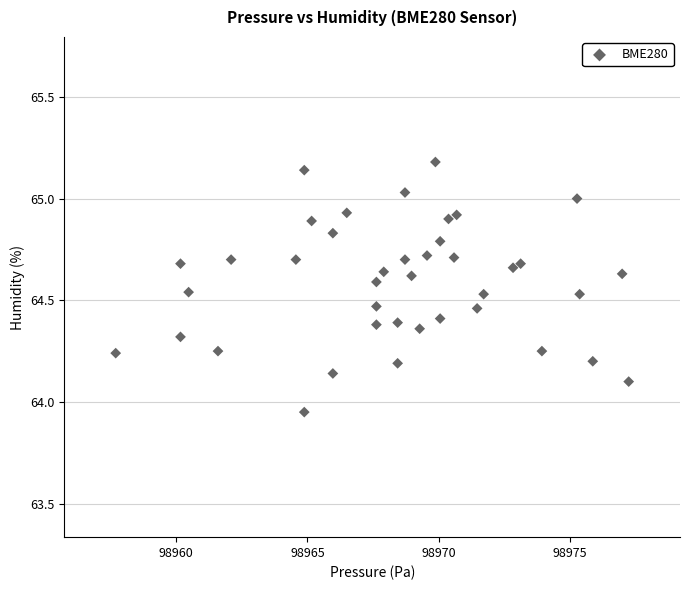

What is the range of X values (max minus min)?

19.6